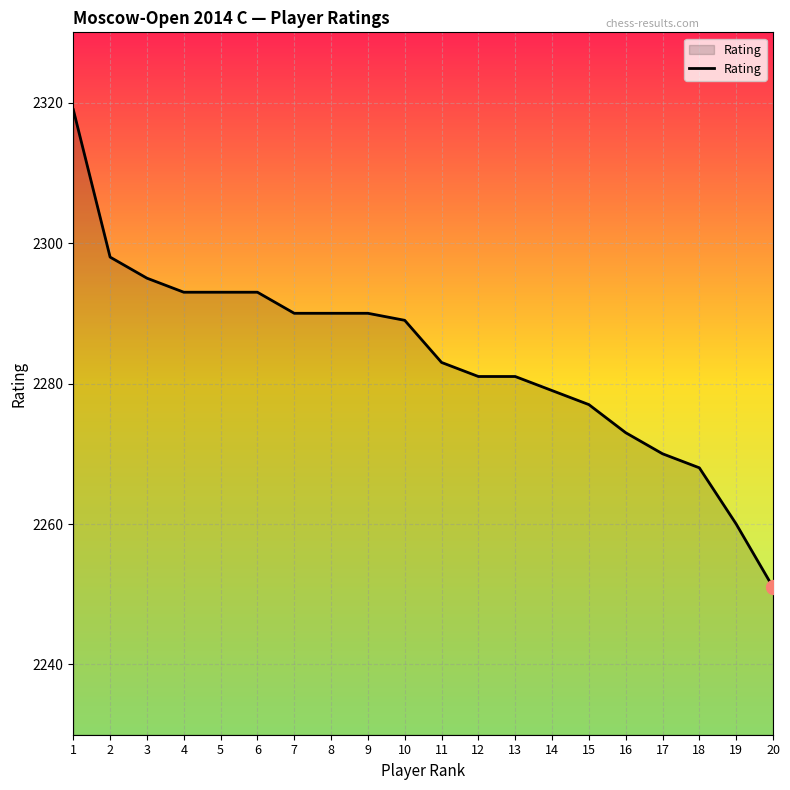

What is the difference between the maximum and minimum values?

68